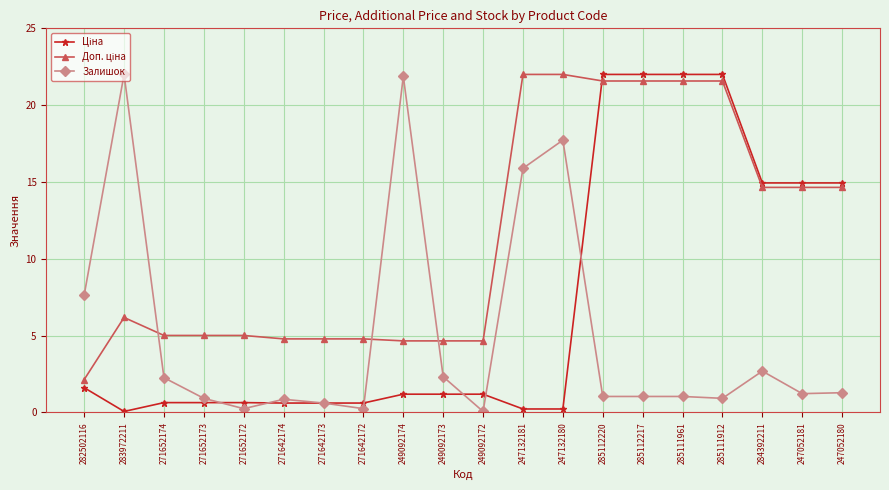

What position from the left is 271652173?

4